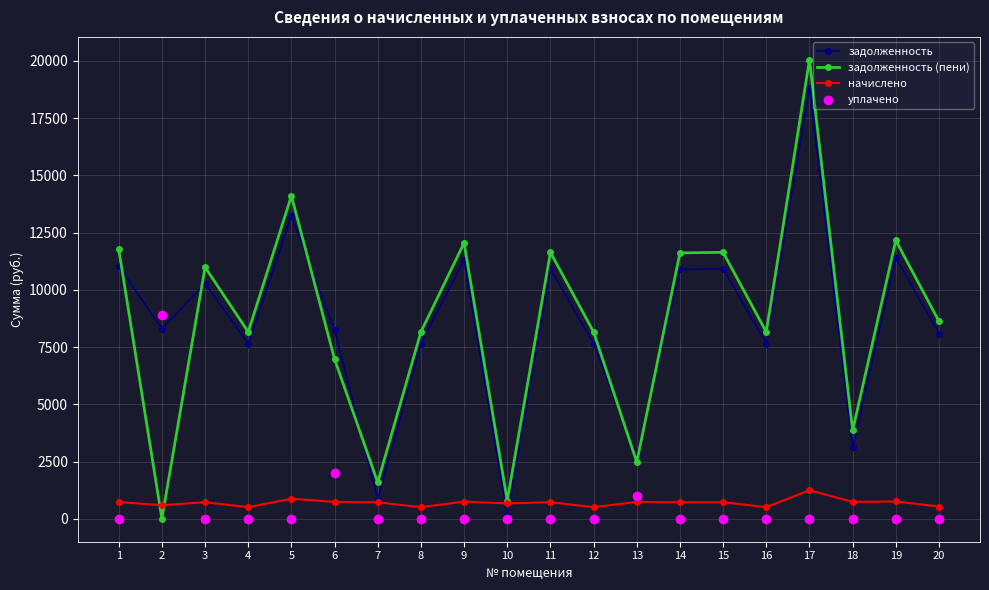

At how many categories does at least one series exceed 4329?

16